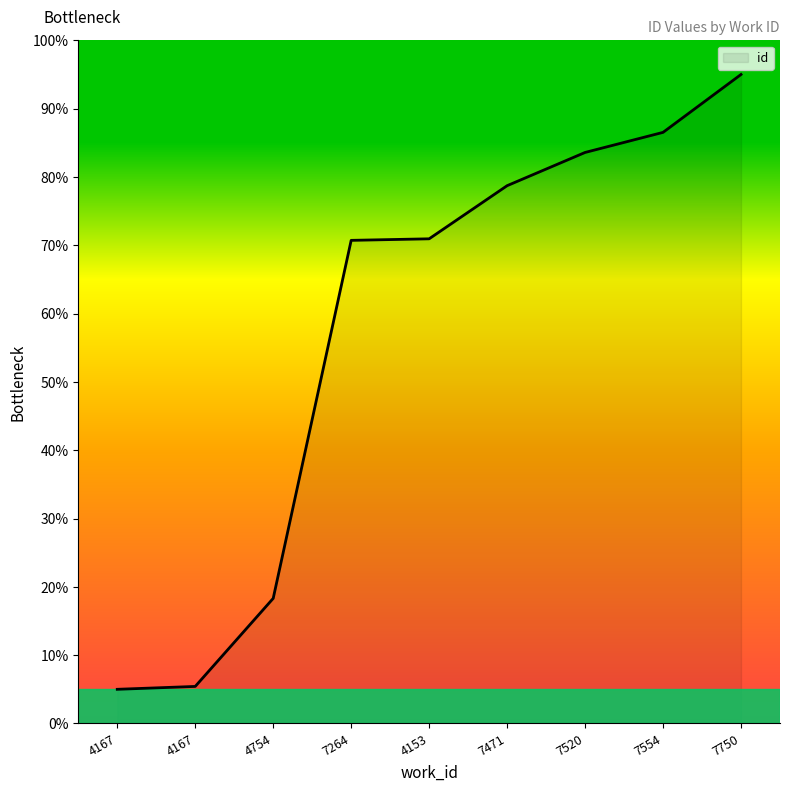

What is the label of the 5th point from the right?

4153